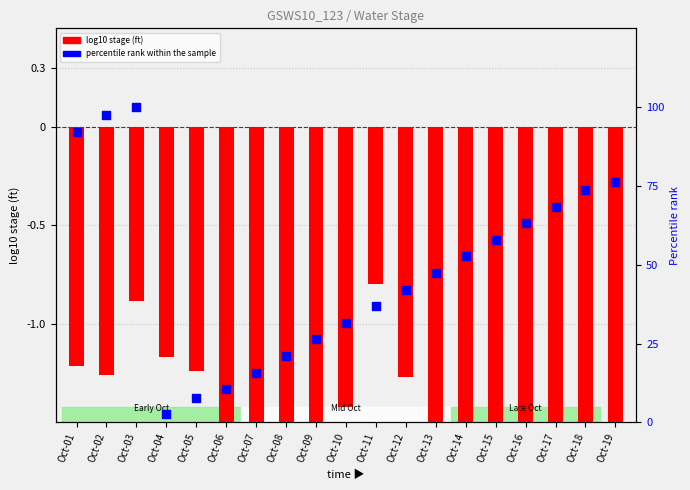

At how many categories does at least one series exceed 2?

19